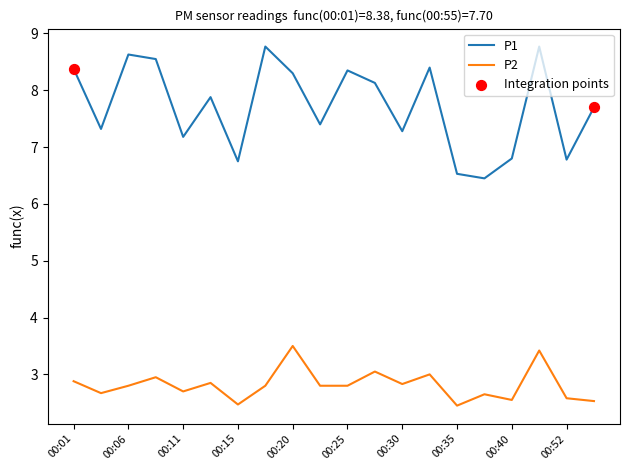

Which series has the largest total across all categories?

P1